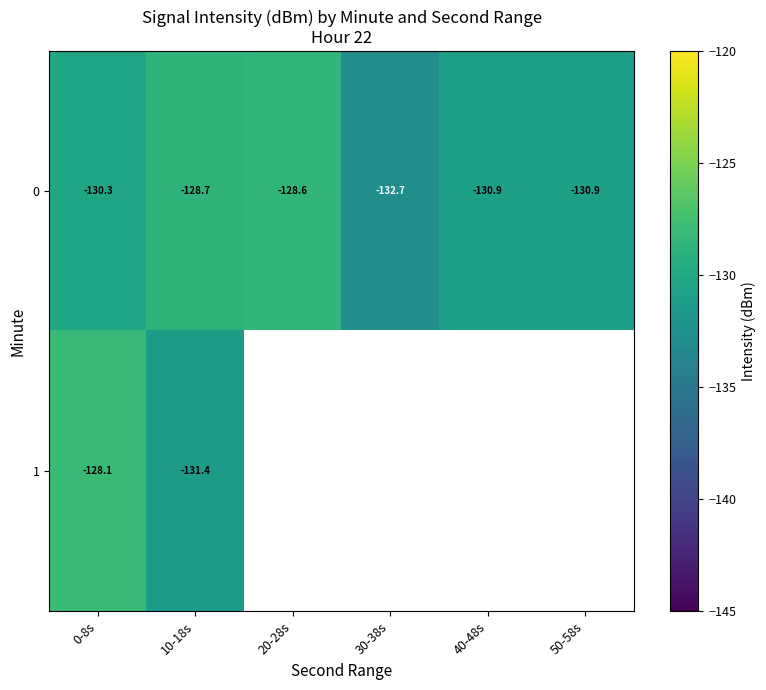

Which category has the lowest value in the 0 series?

30-38s